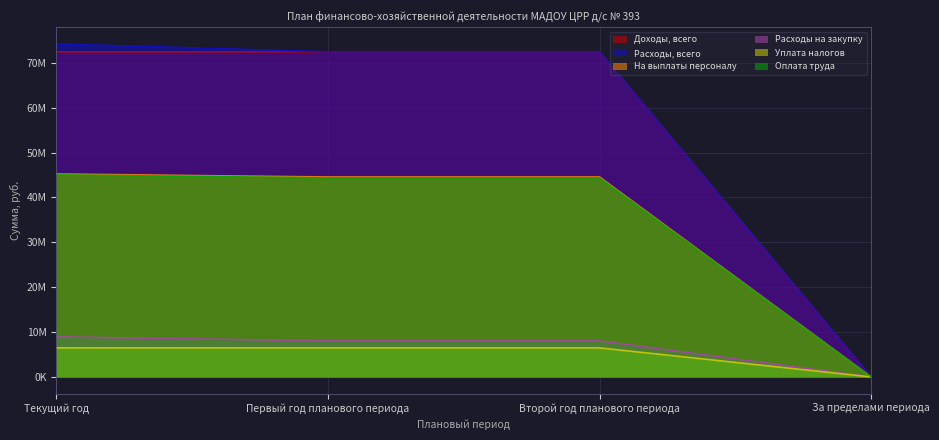

Which series has the largest total across all categories?

Расходы, всего